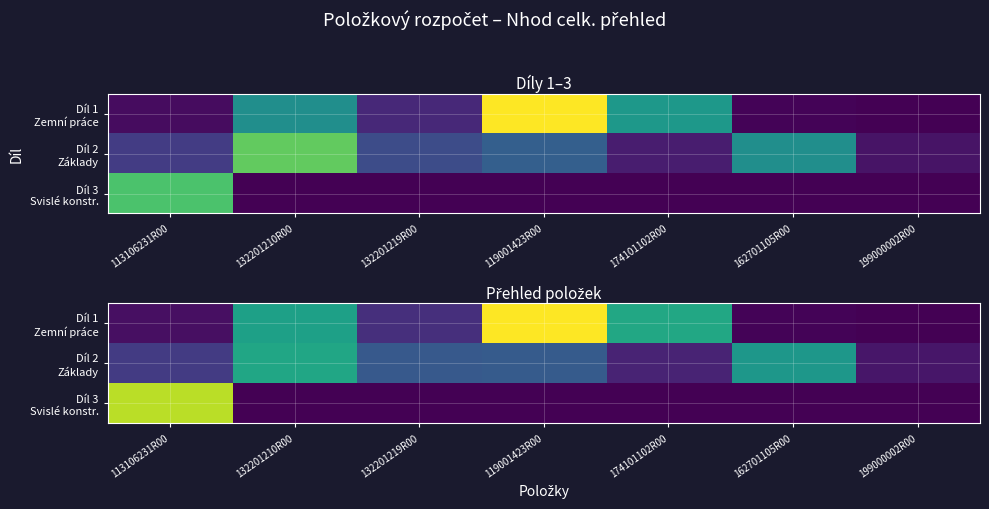

The value of Díl 1 Zemní práce at 113106231R00 is 0.4. True or false?

False